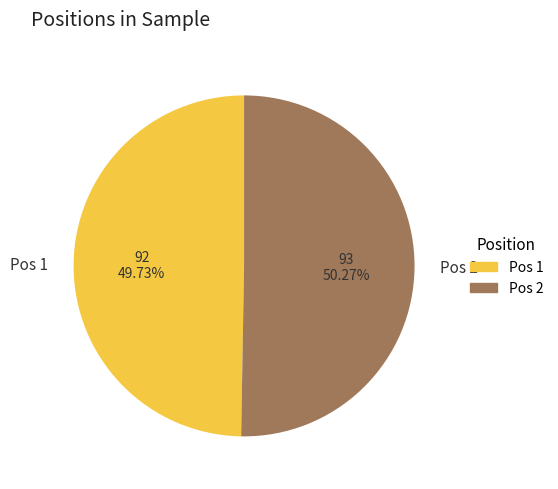

Combined, do Pos 1 and Pos 2 account for over 50%?

Yes